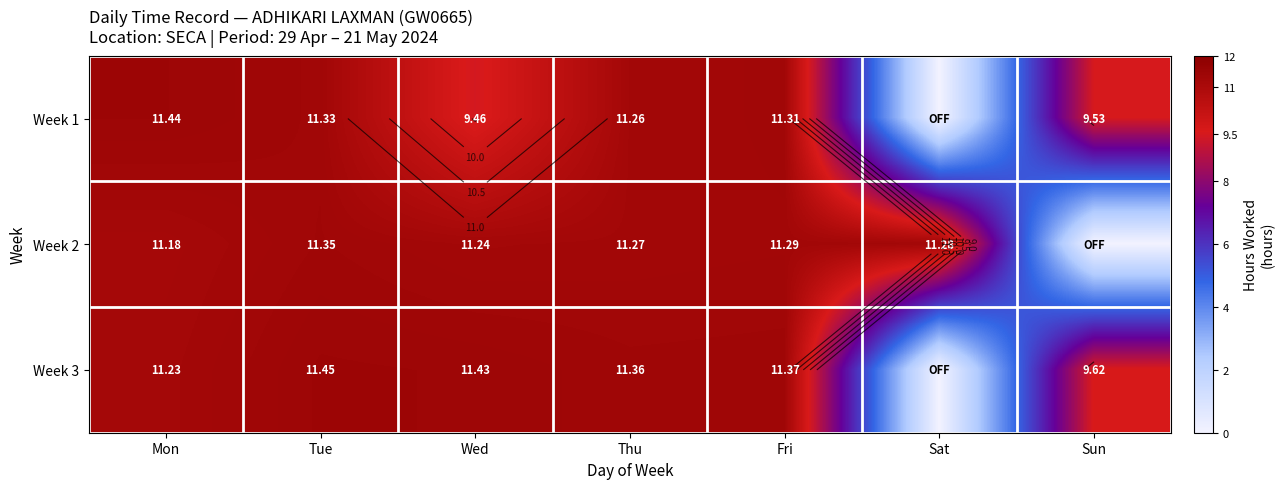

Which series has the largest total across all categories?

Week 2